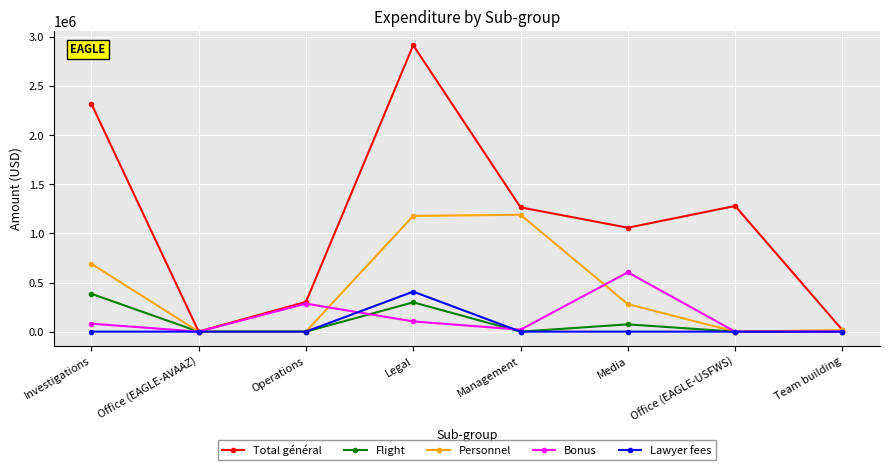

What is the total value across all series at Media?

2016000.0